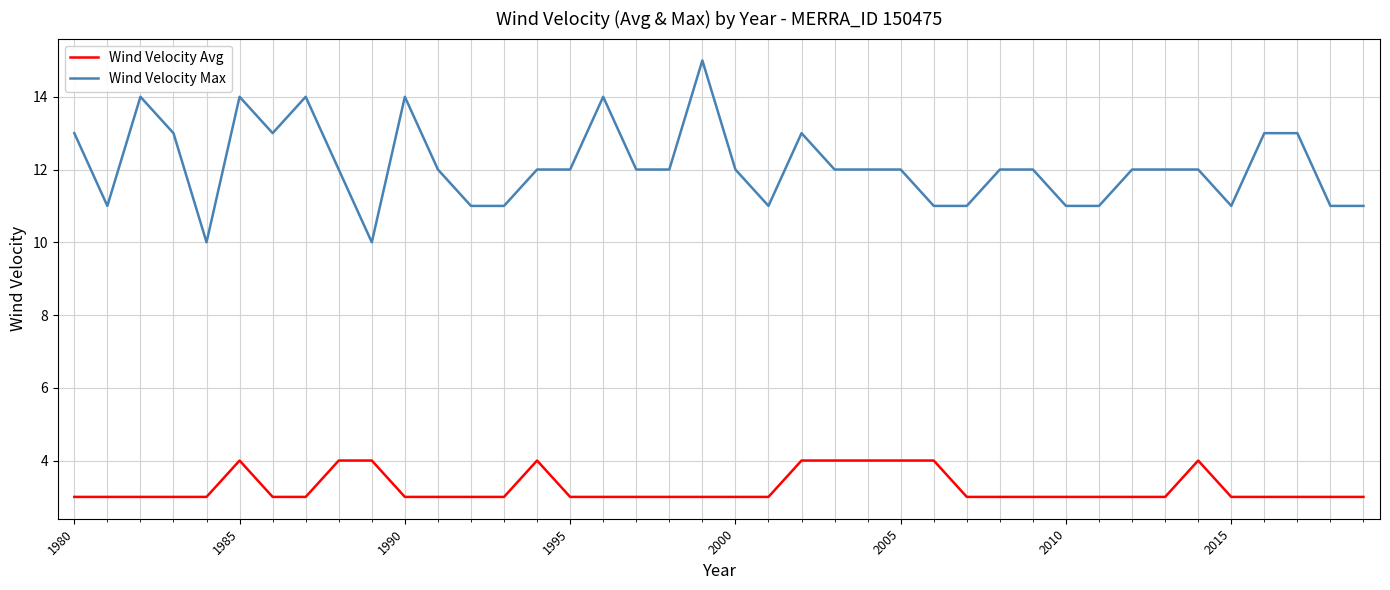

What are all the series names shown in the legend?

Wind Velocity Avg, Wind Velocity Max